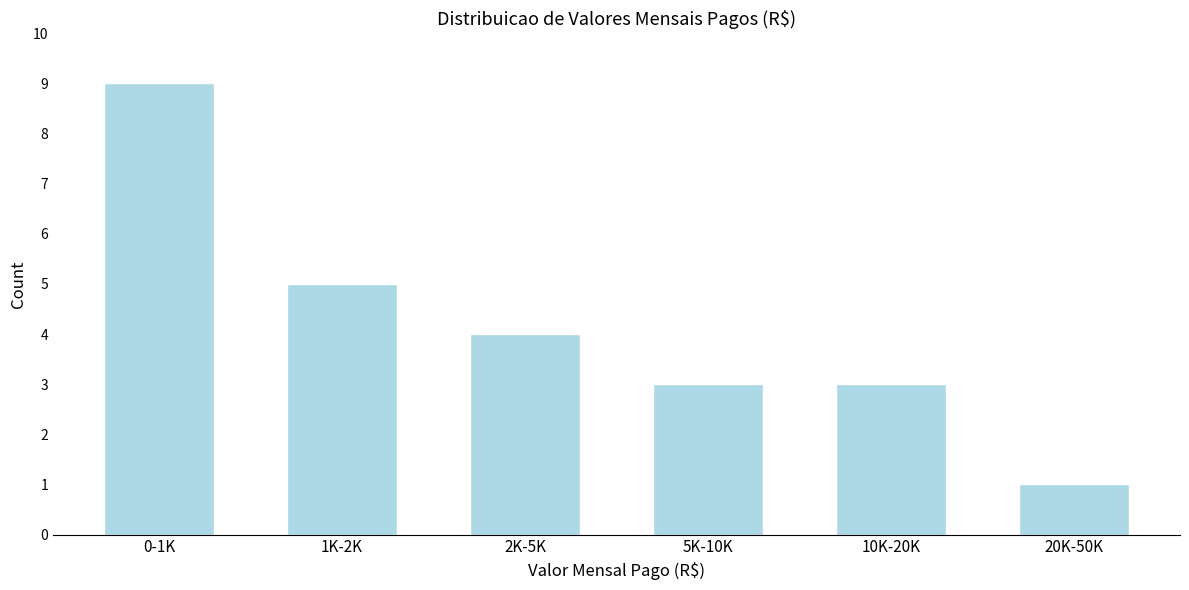

Reading left to right, extract all data points from this chart.

0-1K=9	1K-2K=5	2K-5K=4	5K-10K=3	10K-20K=3	20K-50K=1